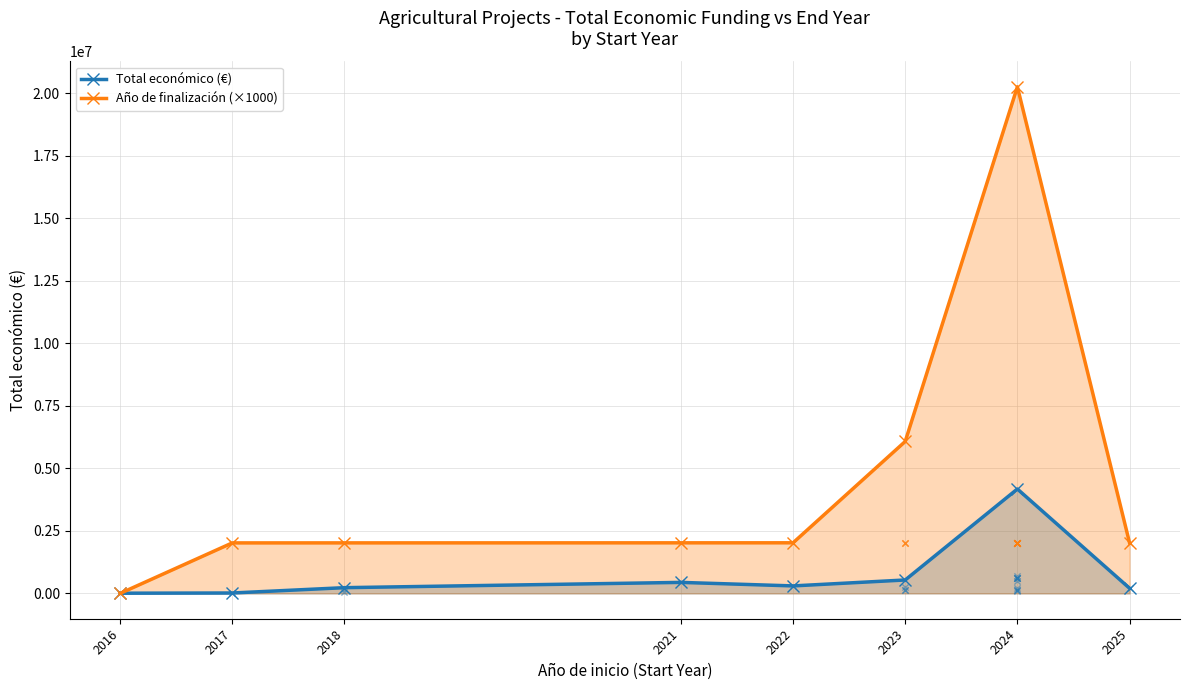

Which series reaches the minimum Y coordinate?

Año de finalización (×1000)